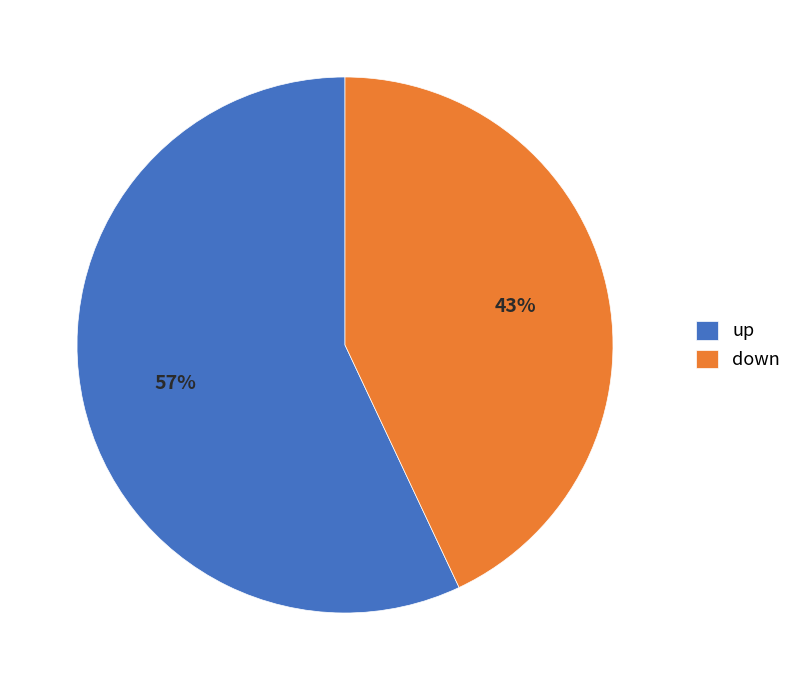

How many segments does this pie chart have?

2